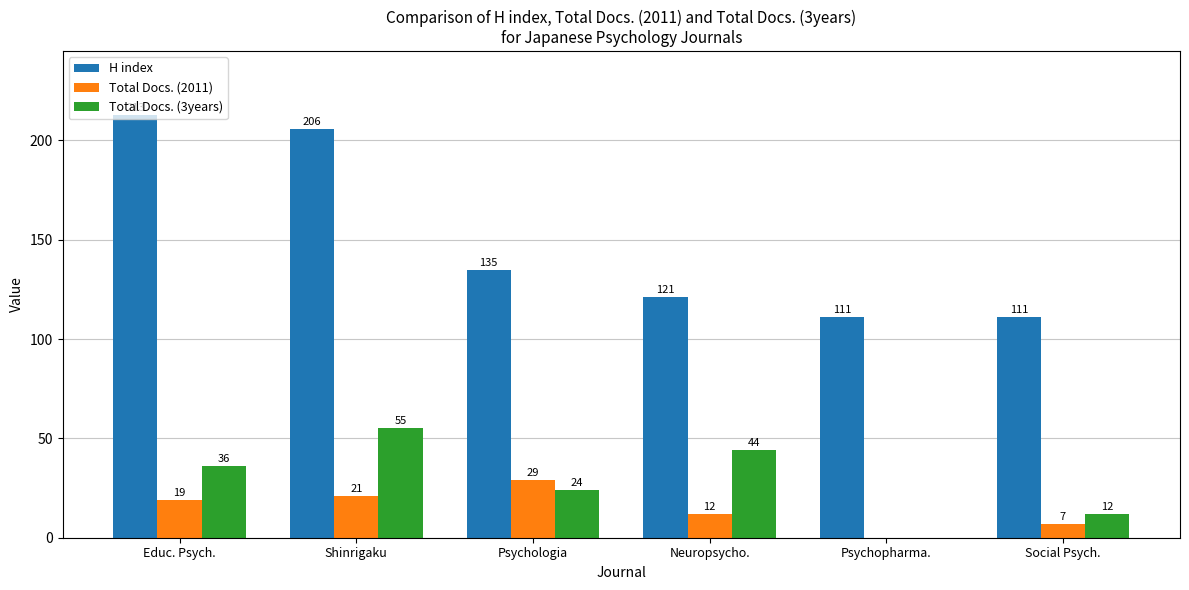

Reading right to left, list all the values displayed in this chart.

H index: 111	111	121	135	206	213
Total Docs. (2011): 7	0	12	29	21	19
Total Docs. (3years): 12	0	44	24	55	36